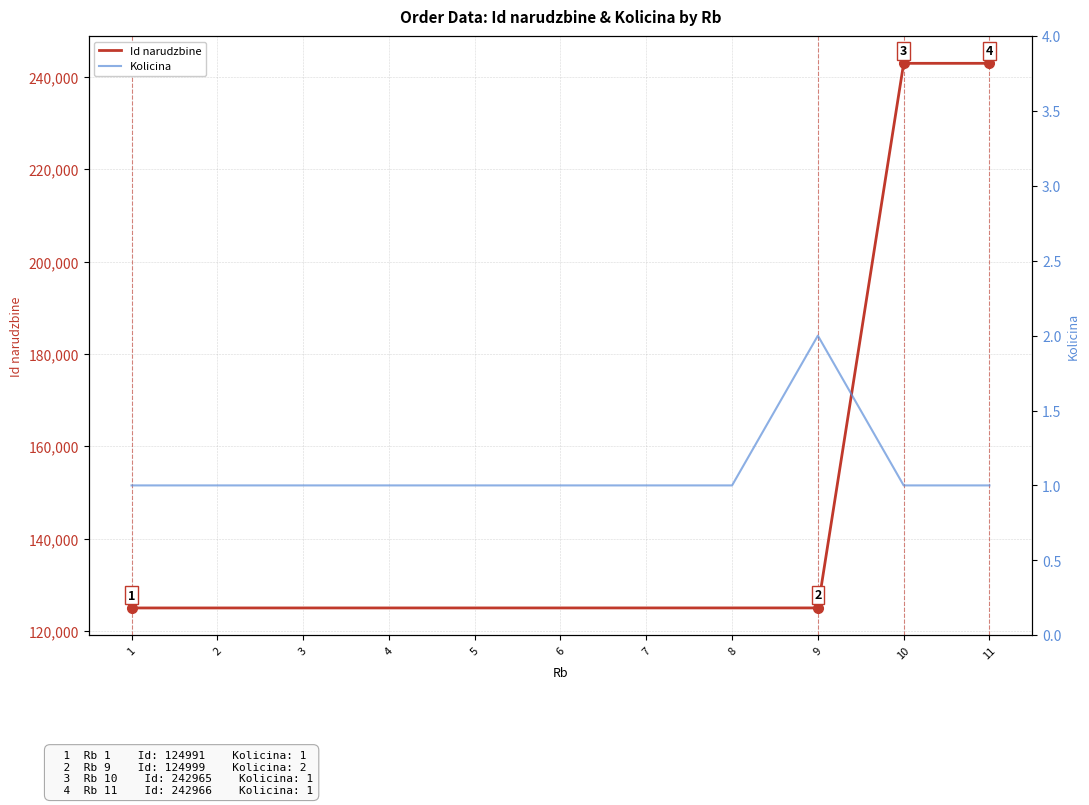

At how many categories does at least one series exceed 186973?

2